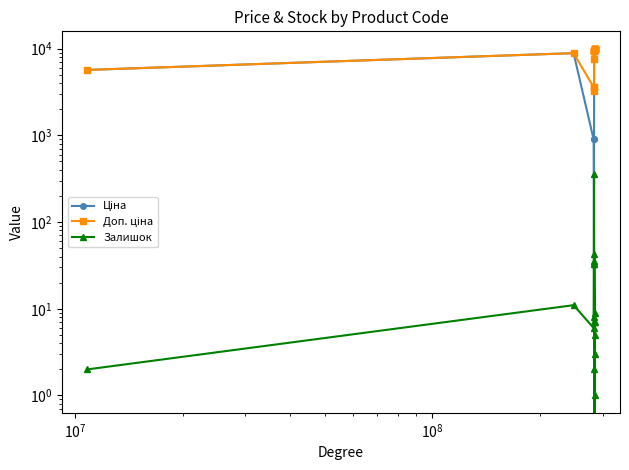

What is the difference between the maximum and minimum values in the Ціна series?

9942.9